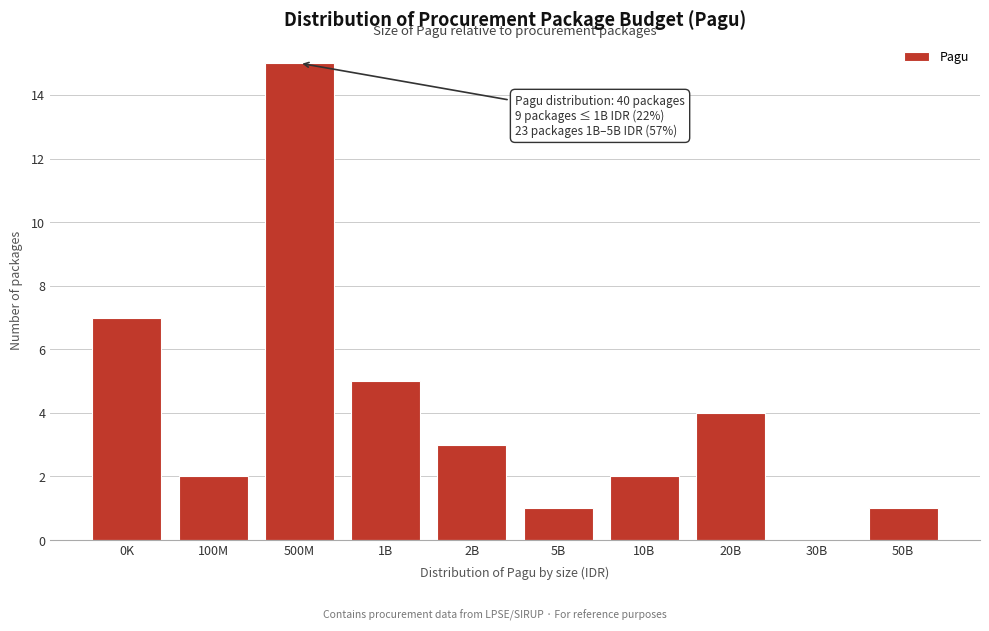

Reading left to right, extract all data points from this chart.

0K=7	100M=2	500M=15	1B=5	2B=3	5B=1	10B=2	20B=4	30B=0	50B=1